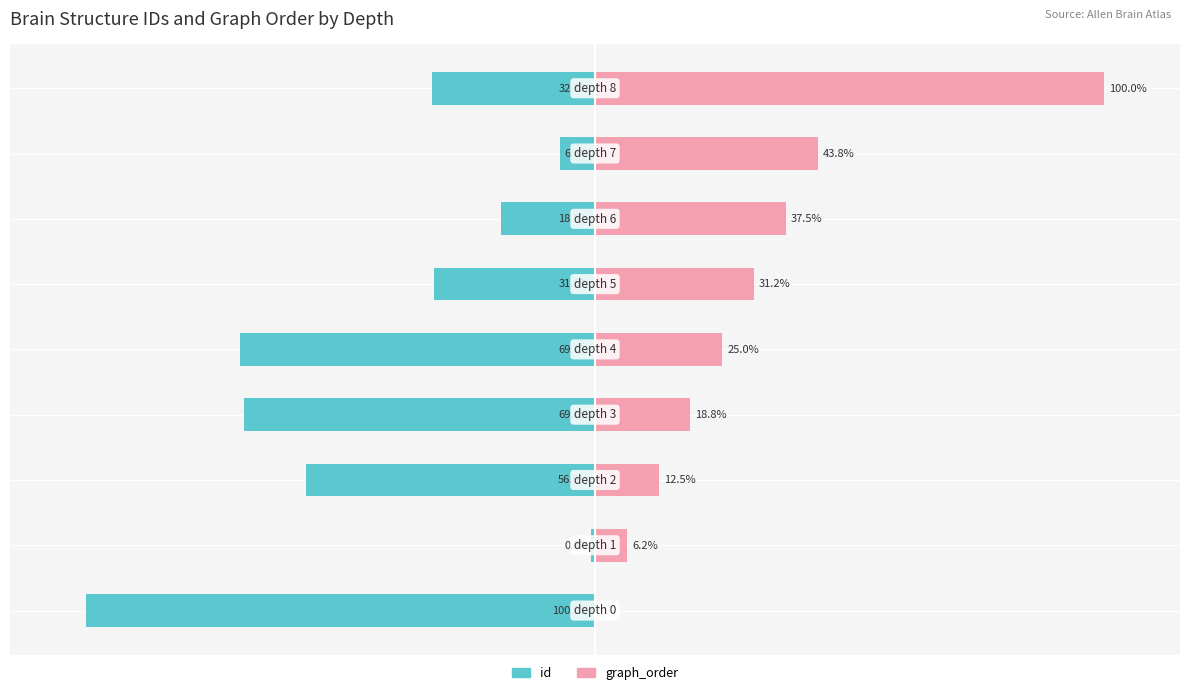

How many bars are there in each group?

2